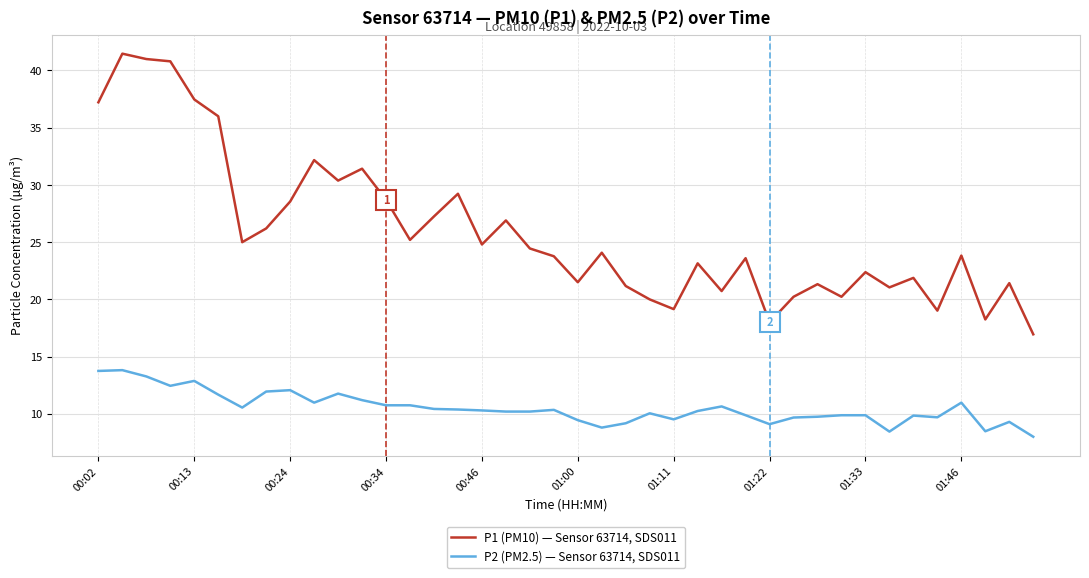

Which series has the largest total across all categories?

P1 (PM10) — Sensor 63714, SDS011